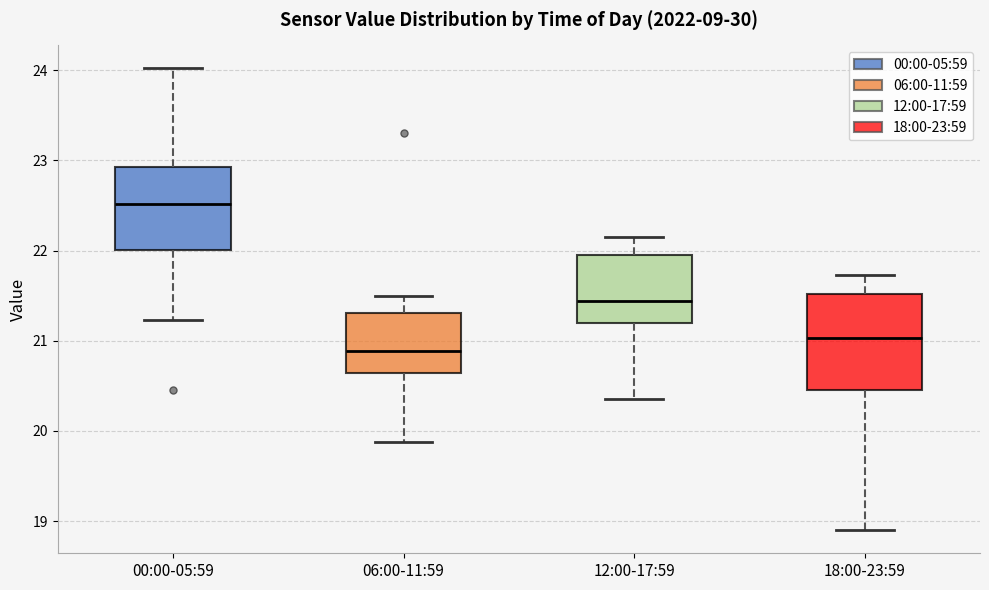

Reading left to right, read every box against the y-axis: the position of its median line, the range the box covers, and the ends of its whiskers. The values are not printed on the chart, so give them approximately, as read against the axis.

00:00-05:59: median 22.5, box 22.0 to 22.9, whiskers 21.2 to 24.0
06:00-11:59: median 20.9, box 20.6 to 21.3, whiskers 19.9 to 21.5
12:00-17:59: median 21.4, box 21.2 to 22.0, whiskers 20.4 to 22.2
18:00-23:59: median 21.0, box 20.5 to 21.5, whiskers 18.9 to 21.7